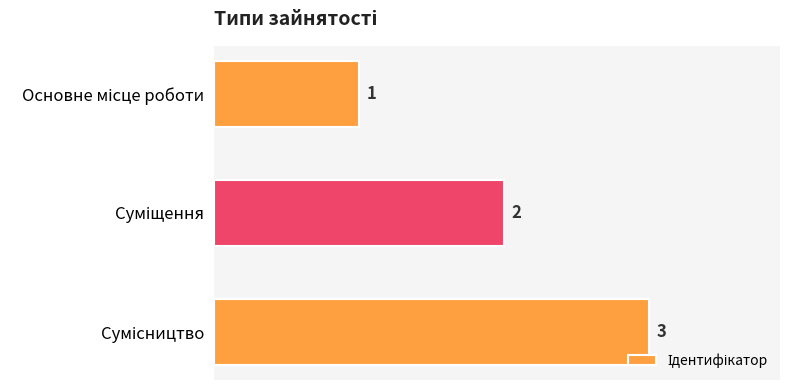

What is the sum of all values?

6